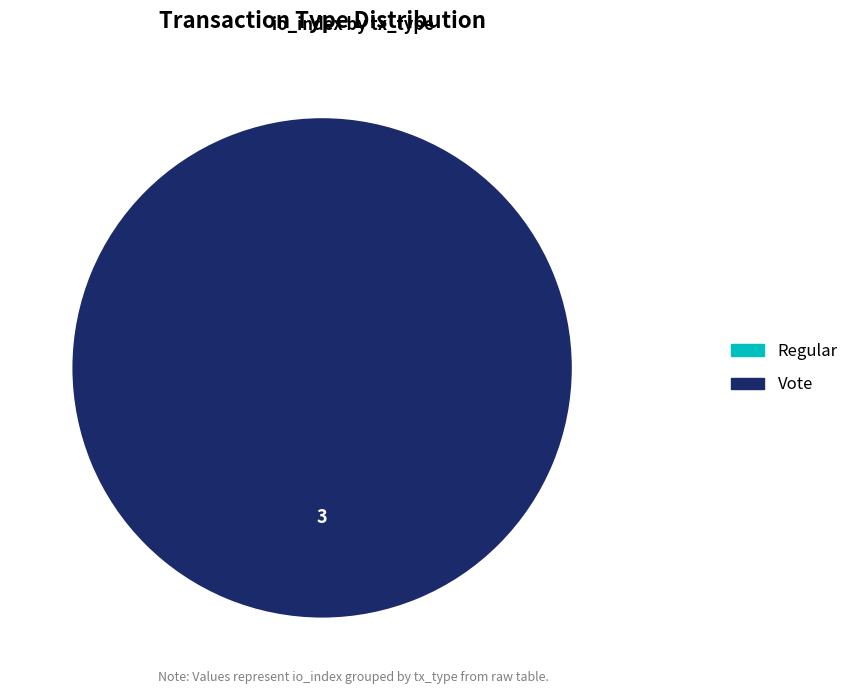

What is the largest slice in the pie chart?

Vote